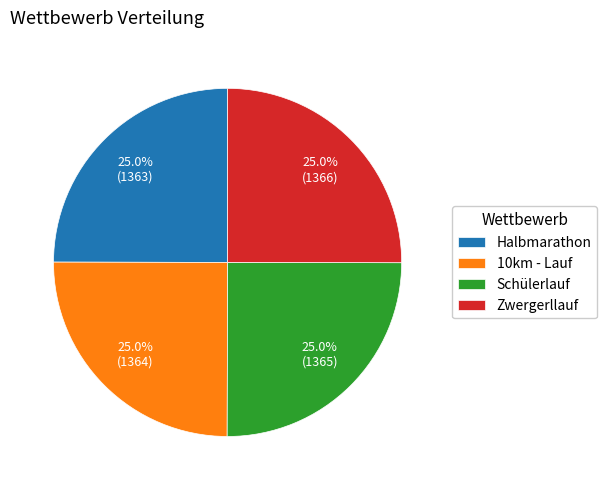

How many slices are in this pie chart?

4